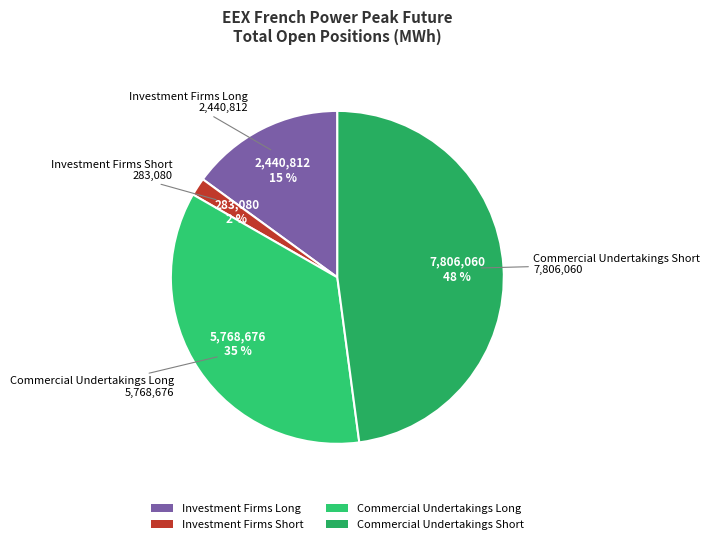

Is it true that Commercial Undertakings Short is 63% of the pie?

False